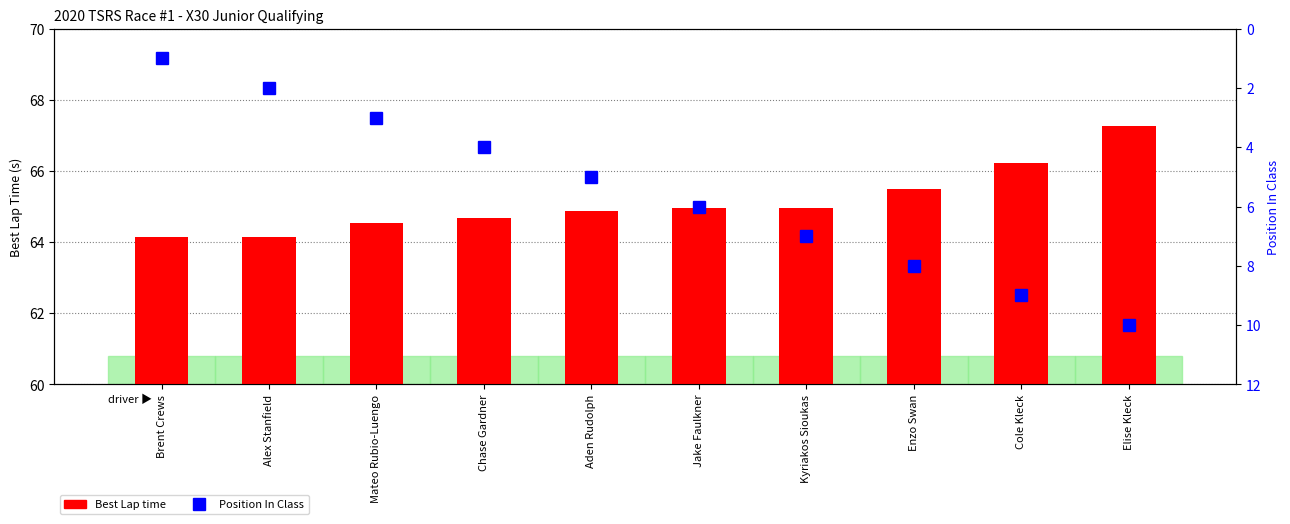

What is the label of the 3rd bar from the right?

Enzo Swan